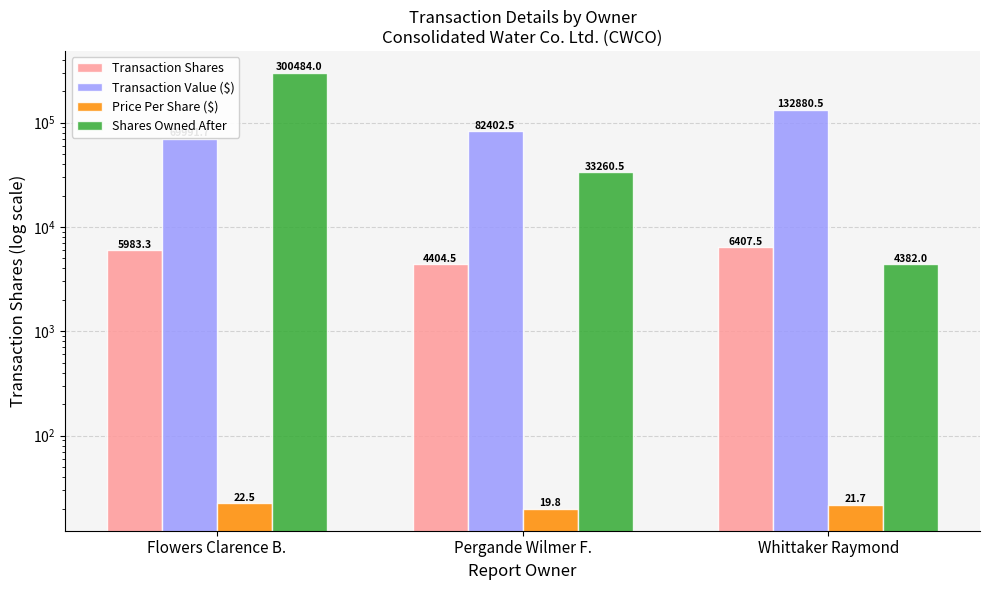

Is it true that Price Per Share ($) equals 22.5 at Flowers Clarence B.?

True